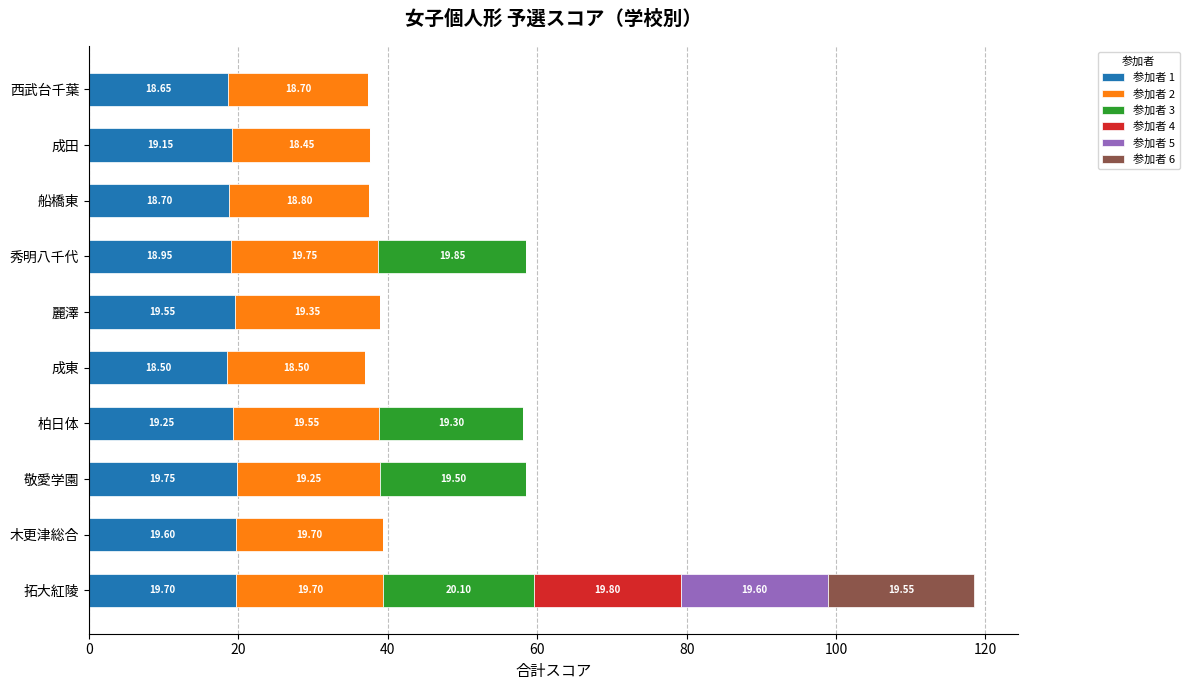

What is the total value across all series at 成東?

37.0